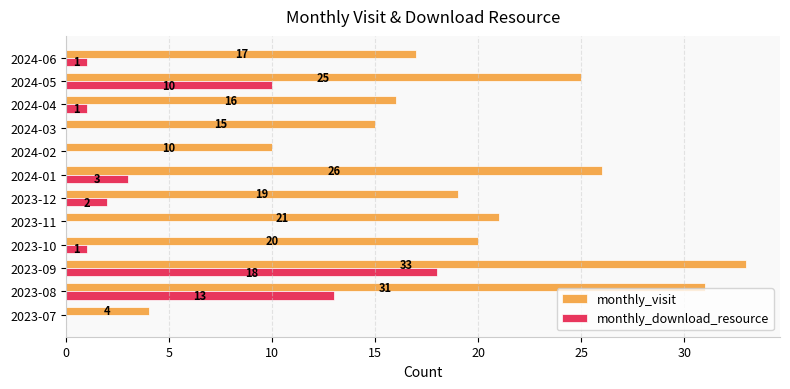

What is the approximate value of monthly_visit at 2023-11, to the nearest 5?

20